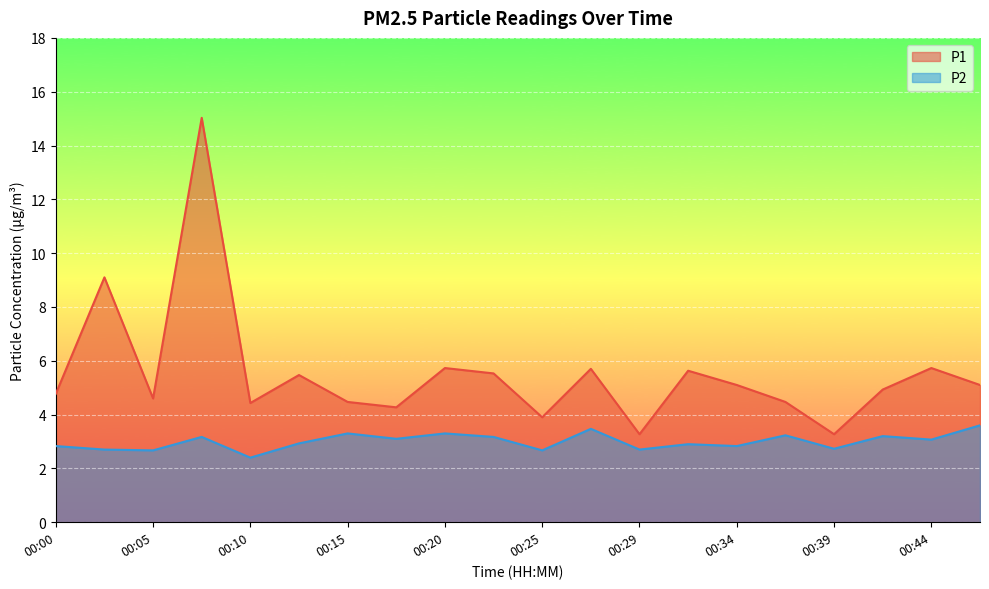

What is the value of the P1 point at the 12th from the left?

5.7